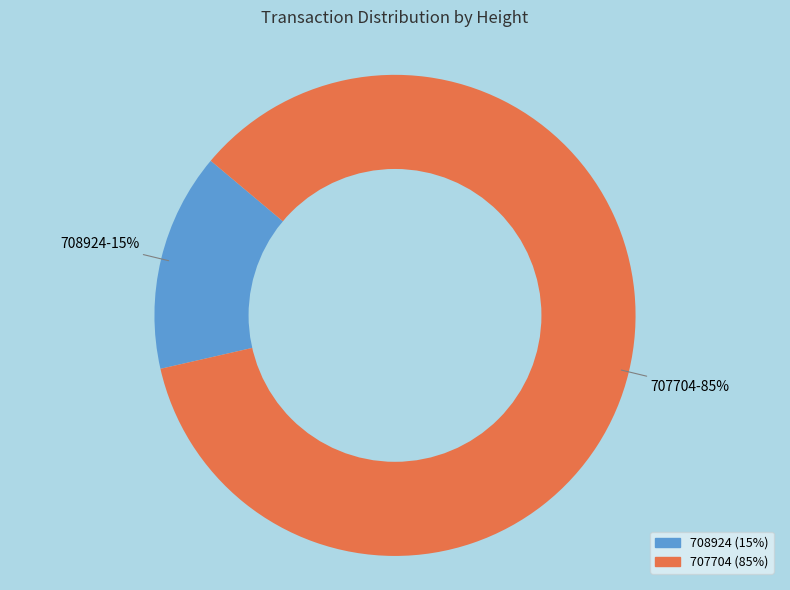

Is 708924 the majority of the pie?

No